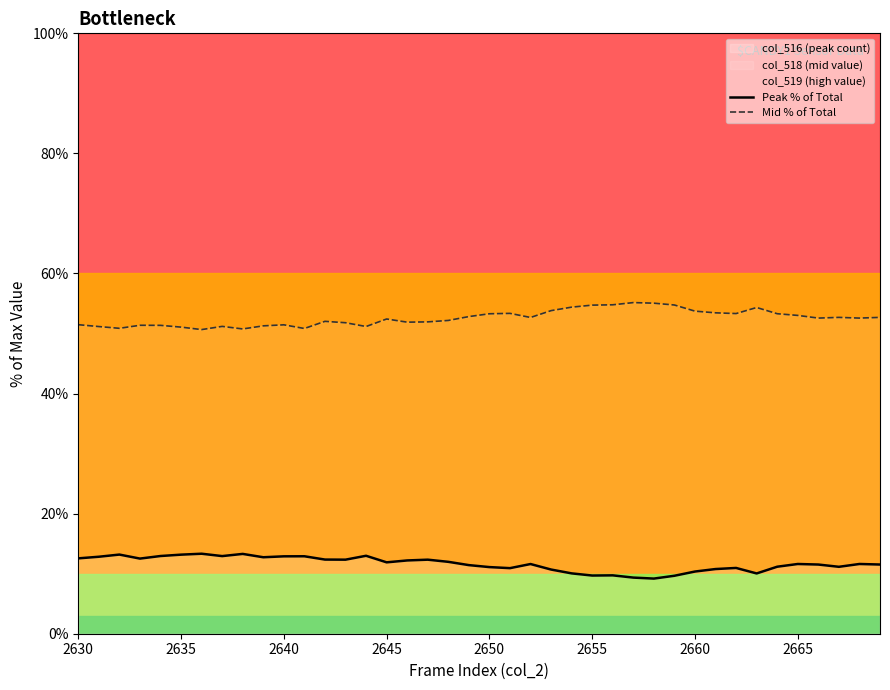

True or false: Mid % of Total and Peak % of Total intersect in this chart.

False